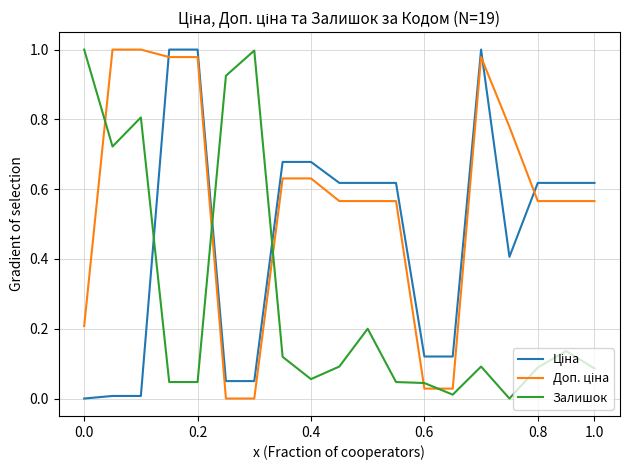

True or false: Ціна has more than 0 interior local peaks.

True